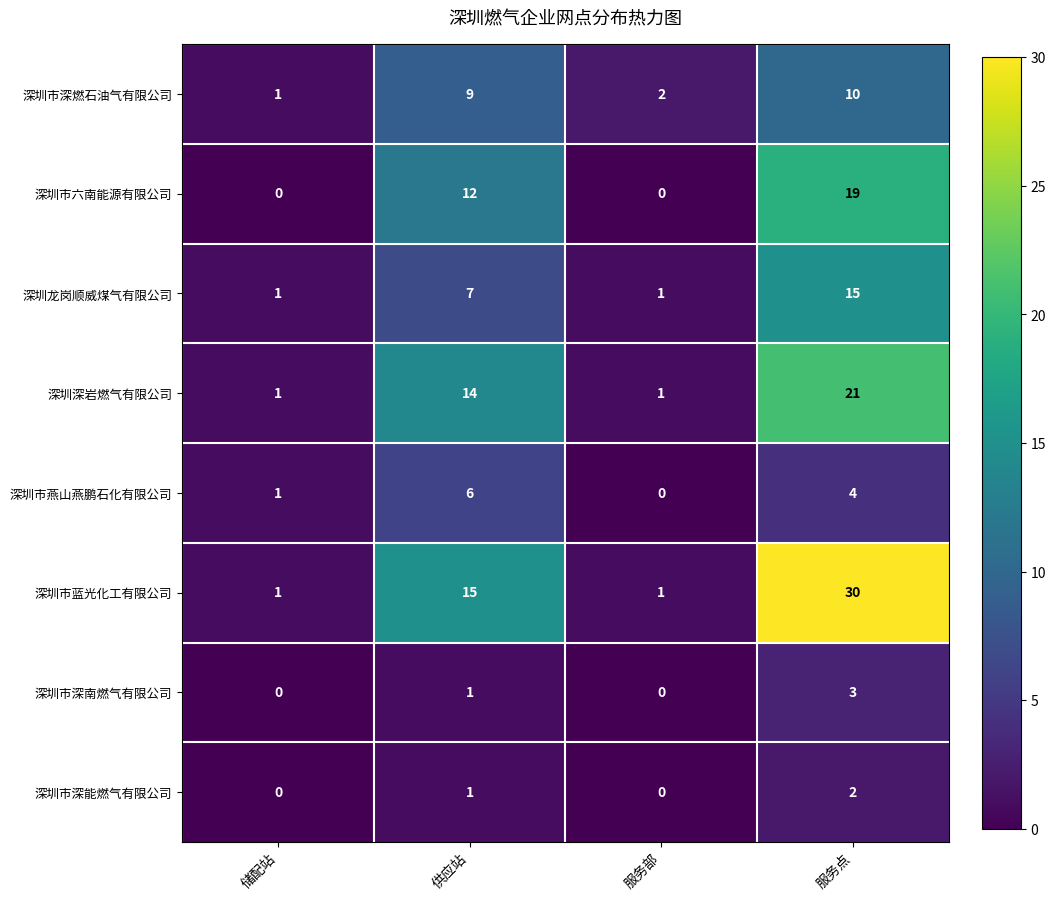

Which category has the highest value across all series?

服务点